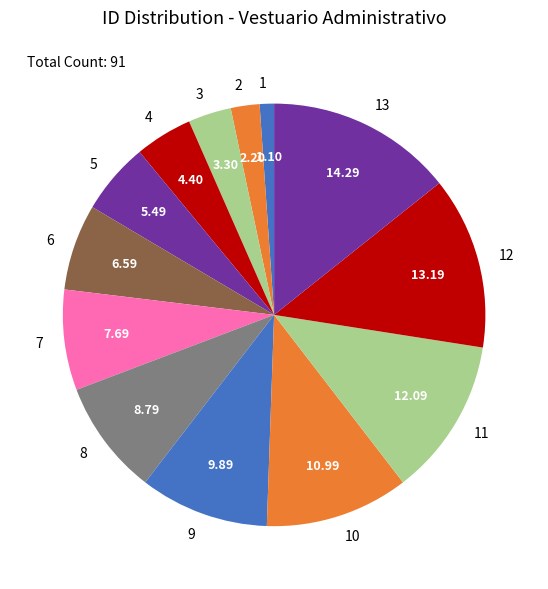

Is there any slice that represents more than half of the pie?

No